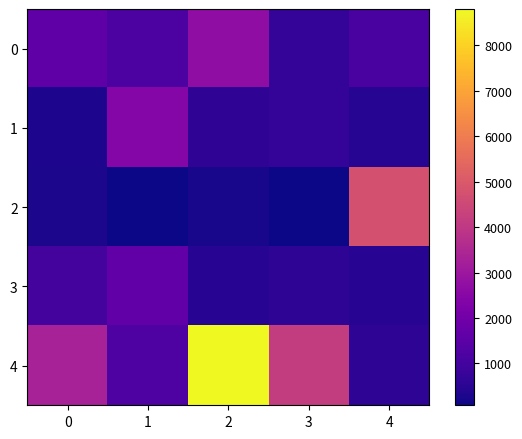

At which category does the chart reach its peak across all series?

2